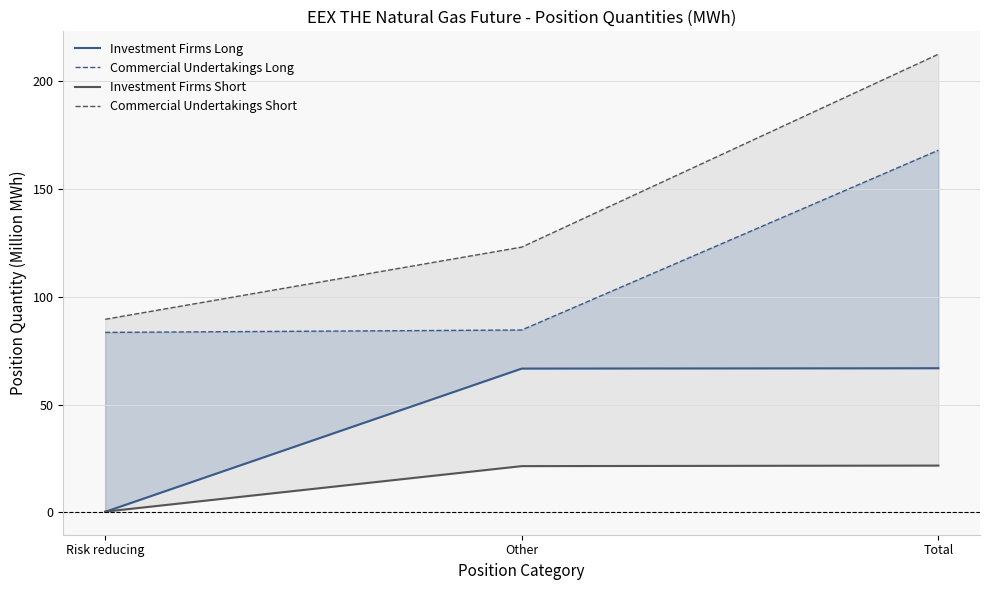

How many lines are shown in the chart?

4